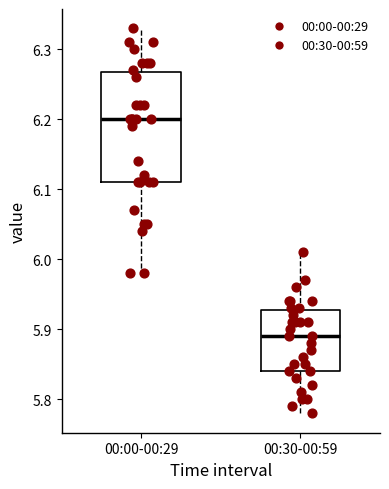

Reading left to right, transcribe this box plot: for each box, give where its median line is, the range the box spans, and where its two whiskers end, as read against the y-axis. The values are not printed on the chart, so give them approximately, as read against the axis.

00:00-00:29: median 6.20, box 6.11 to 6.27, whiskers 5.98 to 6.33
00:30-00:59: median 5.89, box 5.84 to 5.93, whiskers 5.78 to 6.01